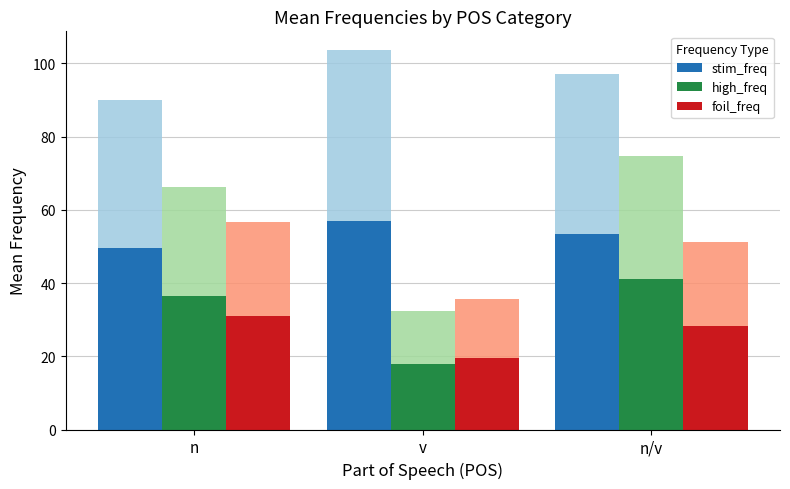

What is the sum of all stim_freq values?

159.9